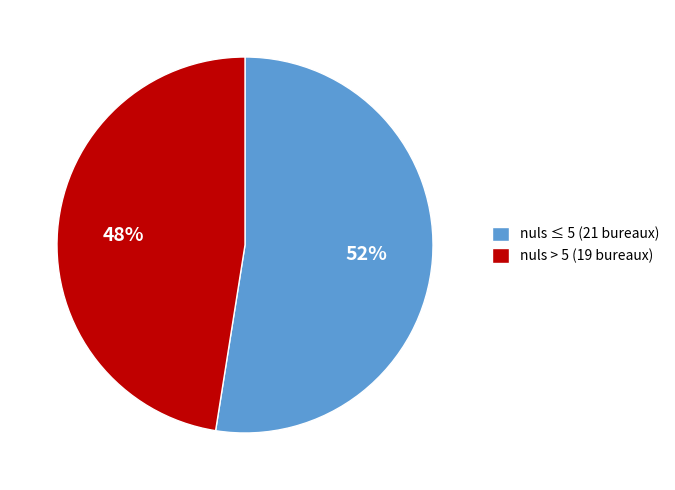

Count the number of slices in the pie.

2